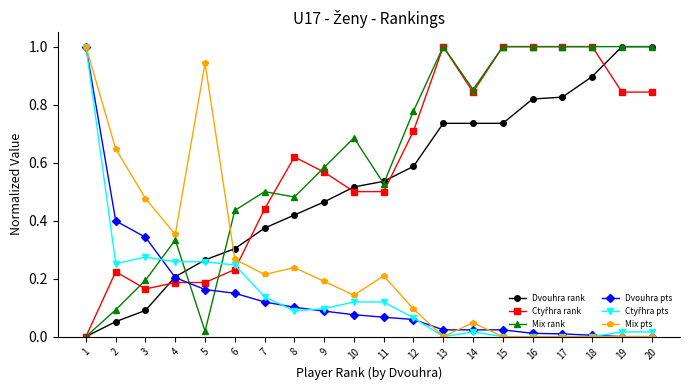

The value of Dvouhra pts at 5 is 0.2. True or false?

True